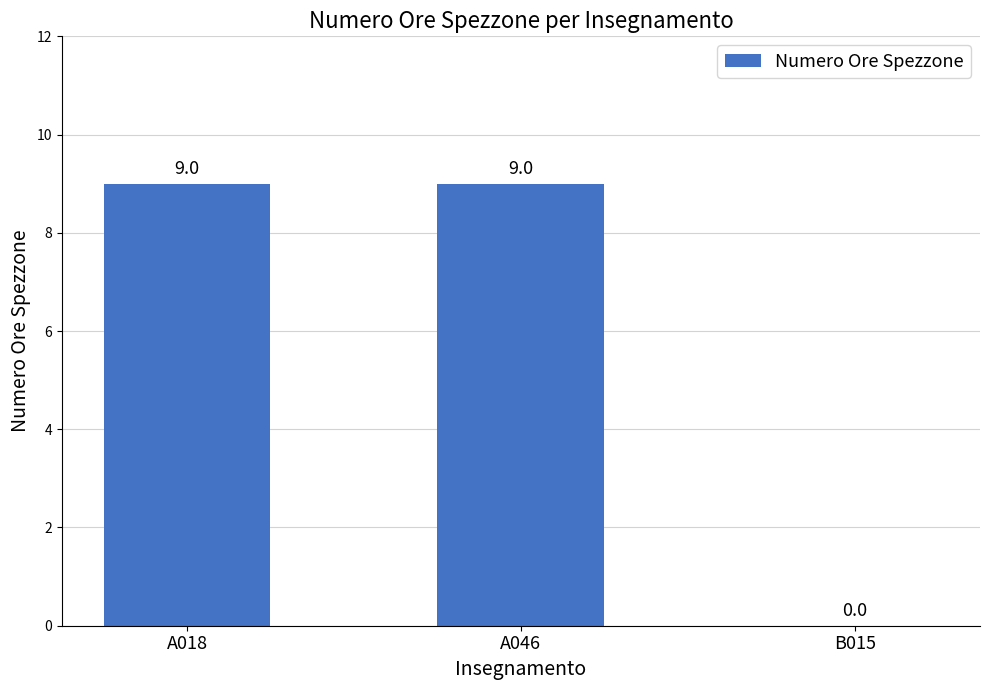

How many distinct data groups are displayed?

1